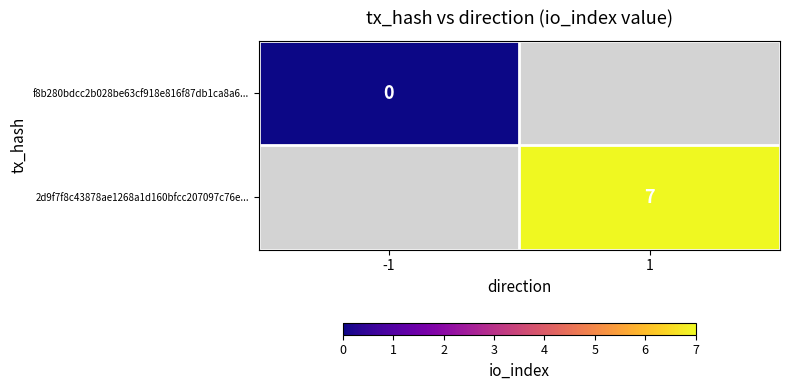

The 2d9f7f8c43878ae1268a1d160bfcc207097c76e... series shows 3 at 1. True or false?

False